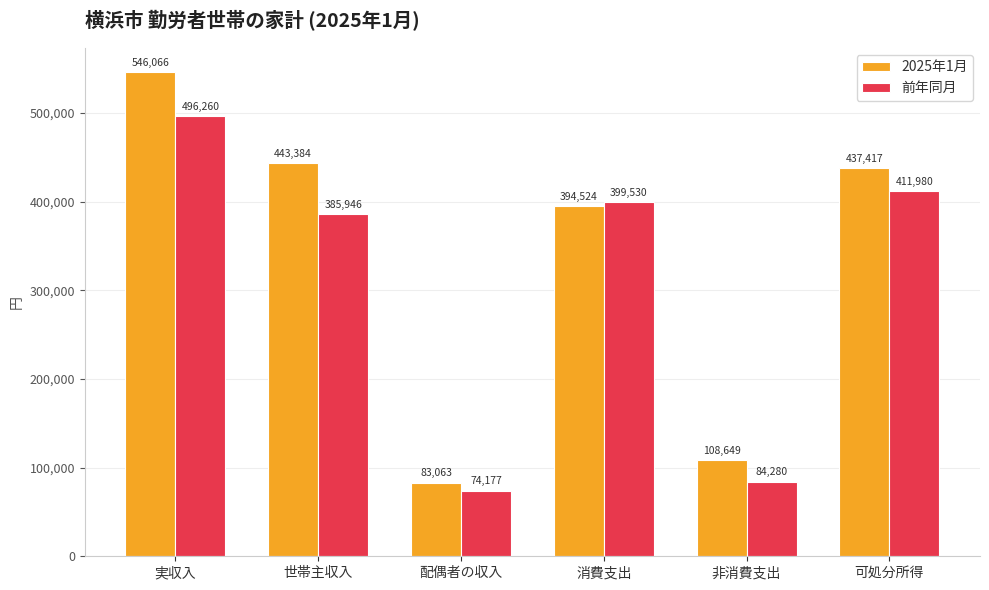

List the labels in order of 前年同月 value, largest first.

実収入, 可処分所得, 消費支出, 世帯主収入, 非消費支出, 配偶者の収入